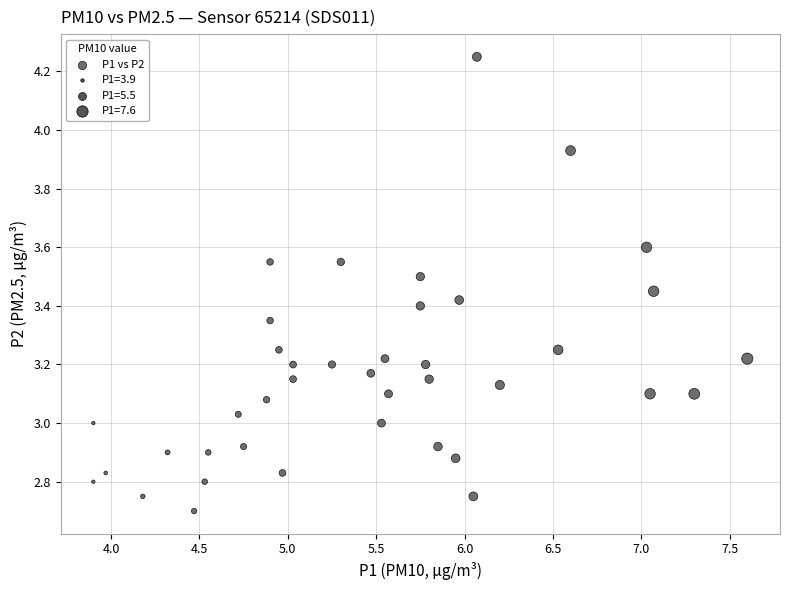

What is the range of X values (max minus min)?

3.7